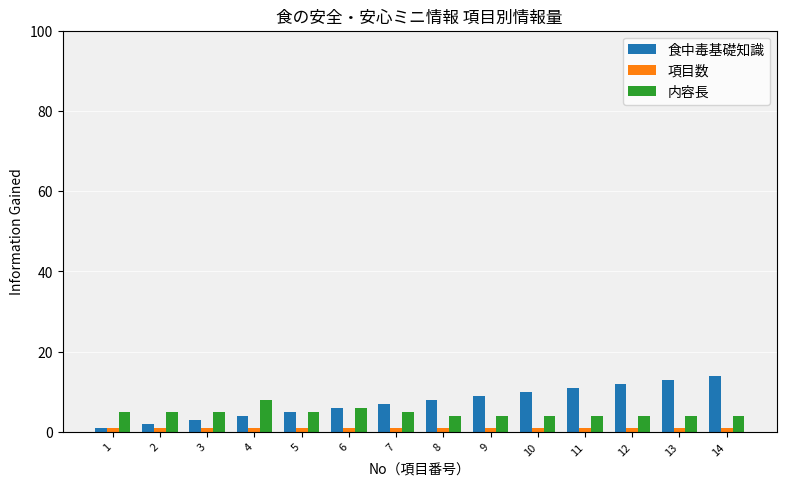

How many bars are there in each group?

3